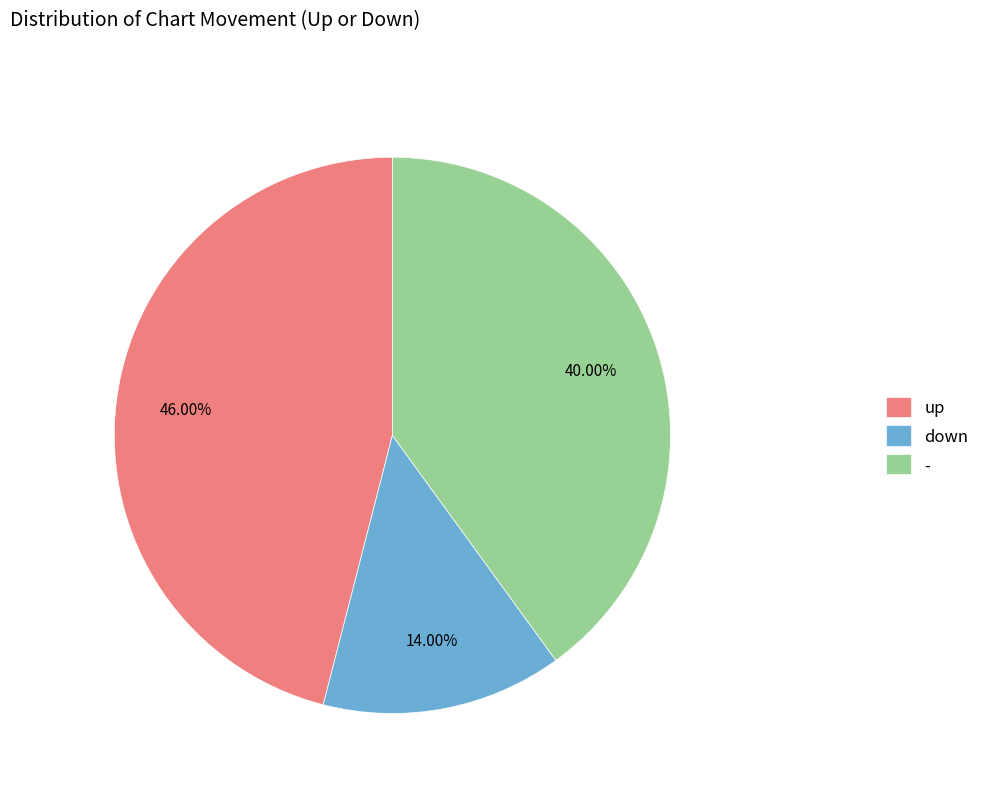

Combined, what portion of the pie is up and down?

60.0%